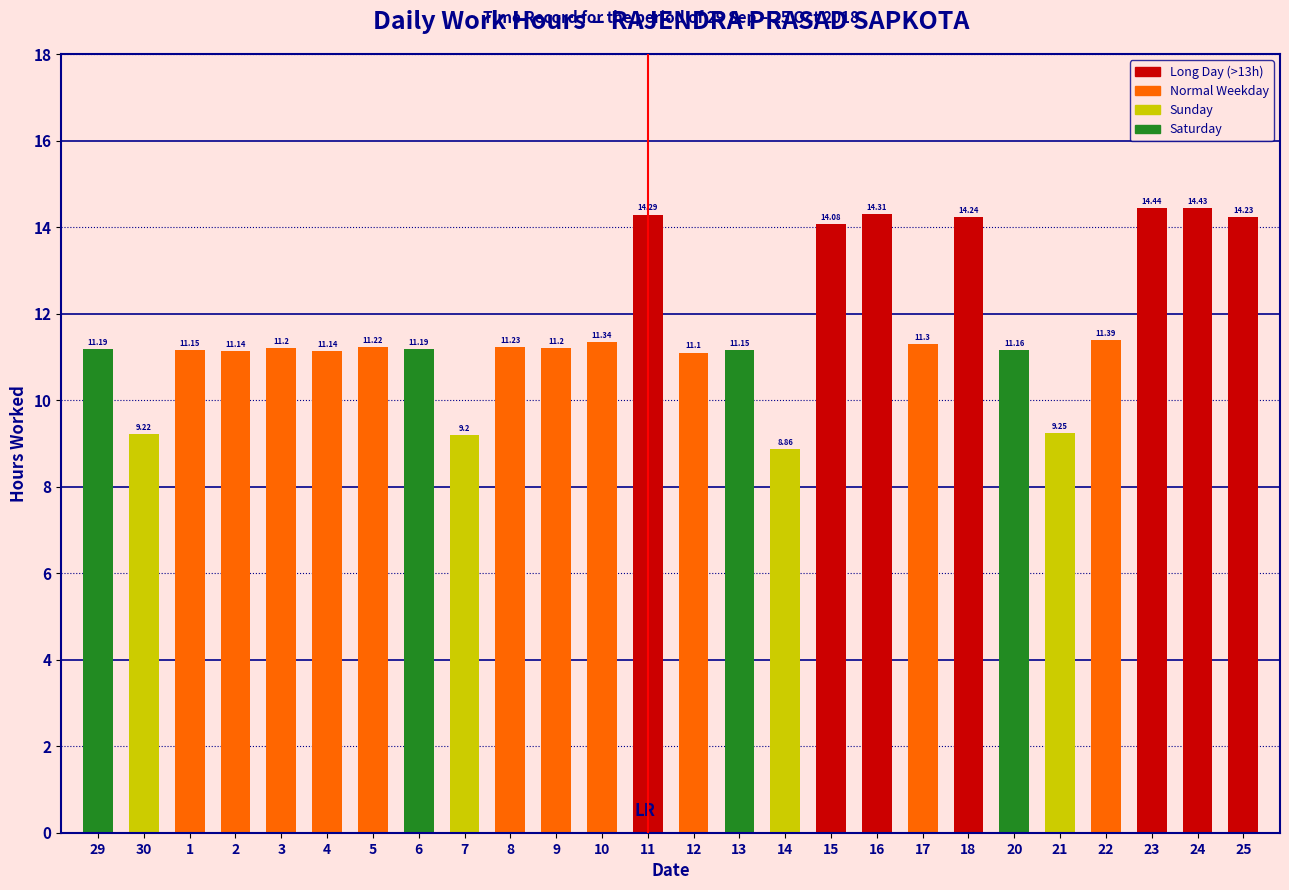

What is the difference between the second highest and minimum values?

5.6